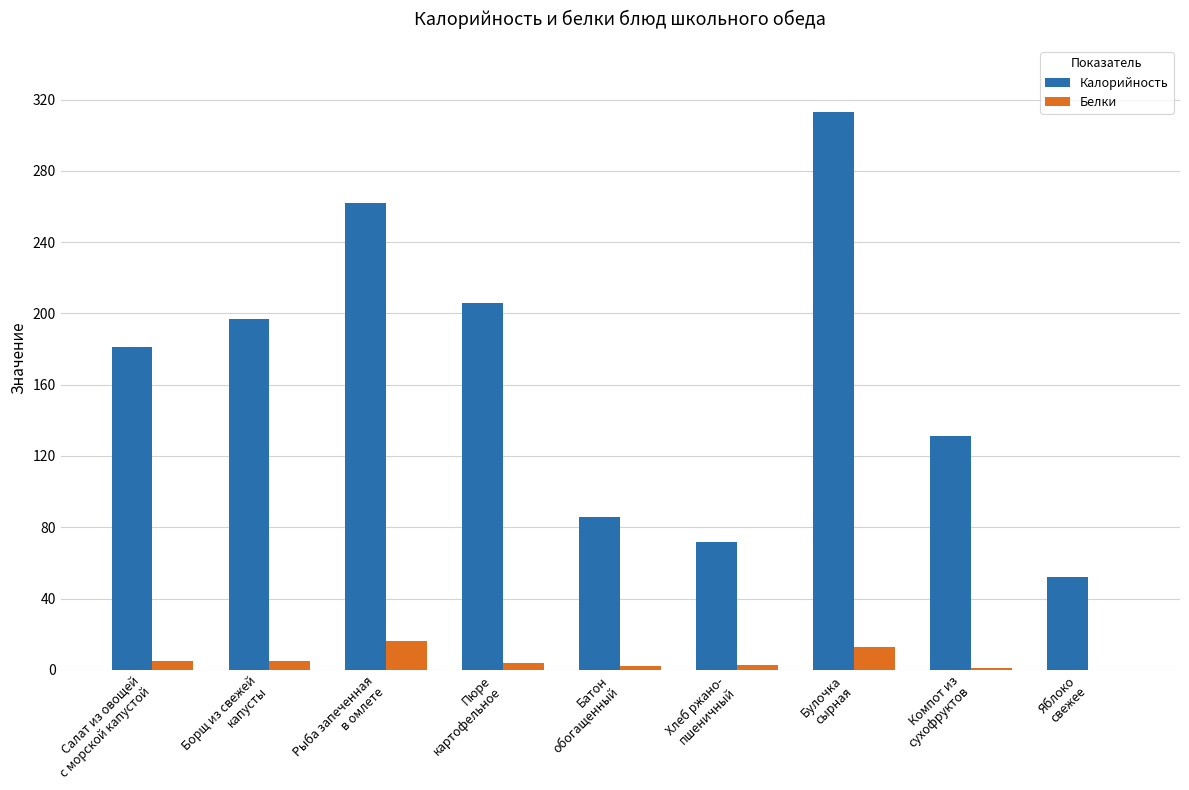

What is the greatest value displayed?

313